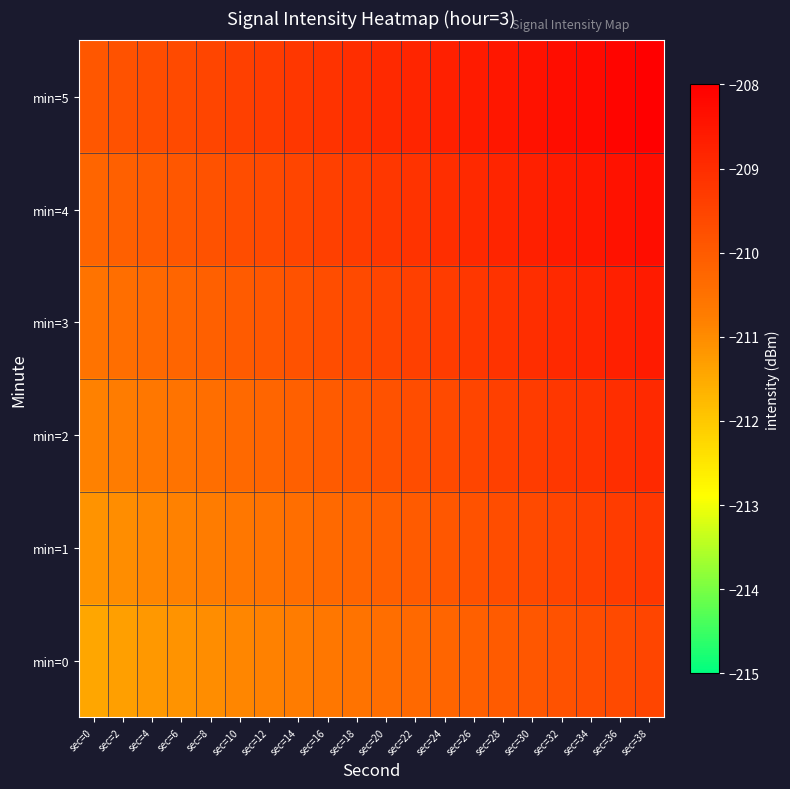

Reading left to right, what are all the values shown in this chart?

min=0: sec=0=-211.4	sec=2=-211.3	sec=4=-211.2	sec=6=-211.1	sec=8=-211.0	sec=10=-210.9	sec=12=-210.8	sec=14=-210.7	sec=16=-210.6	sec=18=-210.5	sec=20=-210.4	sec=22=-210.3	sec=24=-210.2	sec=26=-210.1	sec=28=-210.0	sec=30=-209.9	sec=32=-209.8	sec=34=-209.7	sec=36=-209.6	sec=38=-209.5
min=1: sec=0=-211.1	sec=2=-211.0	sec=4=-210.9	sec=6=-210.8	sec=8=-210.7	sec=10=-210.6	sec=12=-210.5	sec=14=-210.4	sec=16=-210.3	sec=18=-210.2	sec=20=-210.1	sec=22=-210.0	sec=24=-209.9	sec=26=-209.8	sec=28=-209.7	sec=30=-209.6	sec=32=-209.5	sec=34=-209.4	sec=36=-209.3	sec=38=-209.2
min=2: sec=0=-210.8	sec=2=-210.7	sec=4=-210.6	sec=6=-210.5	sec=8=-210.4	sec=10=-210.3	sec=12=-210.2	sec=14=-210.1	sec=16=-210.0	sec=18=-209.9	sec=20=-209.8	sec=22=-209.7	sec=24=-209.6	sec=26=-209.5	sec=28=-209.4	sec=30=-209.3	sec=32=-209.2	sec=34=-209.1	sec=36=-209.0	sec=38=-208.9
min=3: sec=0=-210.5	sec=2=-210.4	sec=4=-210.3	sec=6=-210.2	sec=8=-210.1	sec=10=-210.0	sec=12=-209.9	sec=14=-209.8	sec=16=-209.7	sec=18=-209.6	sec=20=-209.5	sec=22=-209.4	sec=24=-209.3	sec=26=-209.2	sec=28=-209.1	sec=30=-209.0	sec=32=-208.9	sec=34=-208.8	sec=36=-208.7	sec=38=-208.6
min=4: sec=0=-210.2	sec=2=-210.1	sec=4=-210.0	sec=6=-209.9	sec=8=-209.8	sec=10=-209.7	sec=12=-209.6	sec=14=-209.5	sec=16=-209.4	sec=18=-209.3	sec=20=-209.2	sec=22=-209.1	sec=24=-209.0	sec=26=-208.9	sec=28=-208.8	sec=30=-208.7	sec=32=-208.6	sec=34=-208.5	sec=36=-208.4	sec=38=-208.3
min=5: sec=0=-209.9	sec=2=-209.8	sec=4=-209.7	sec=6=-209.6	sec=8=-209.5	sec=10=-209.4	sec=12=-209.3	sec=14=-209.2	sec=16=-209.1	sec=18=-209.0	sec=20=-208.9	sec=22=-208.8	sec=24=-208.7	sec=26=-208.6	sec=28=-208.5	sec=30=-208.4	sec=32=-208.3	sec=34=-208.2	sec=36=-208.1	sec=38=-208.0